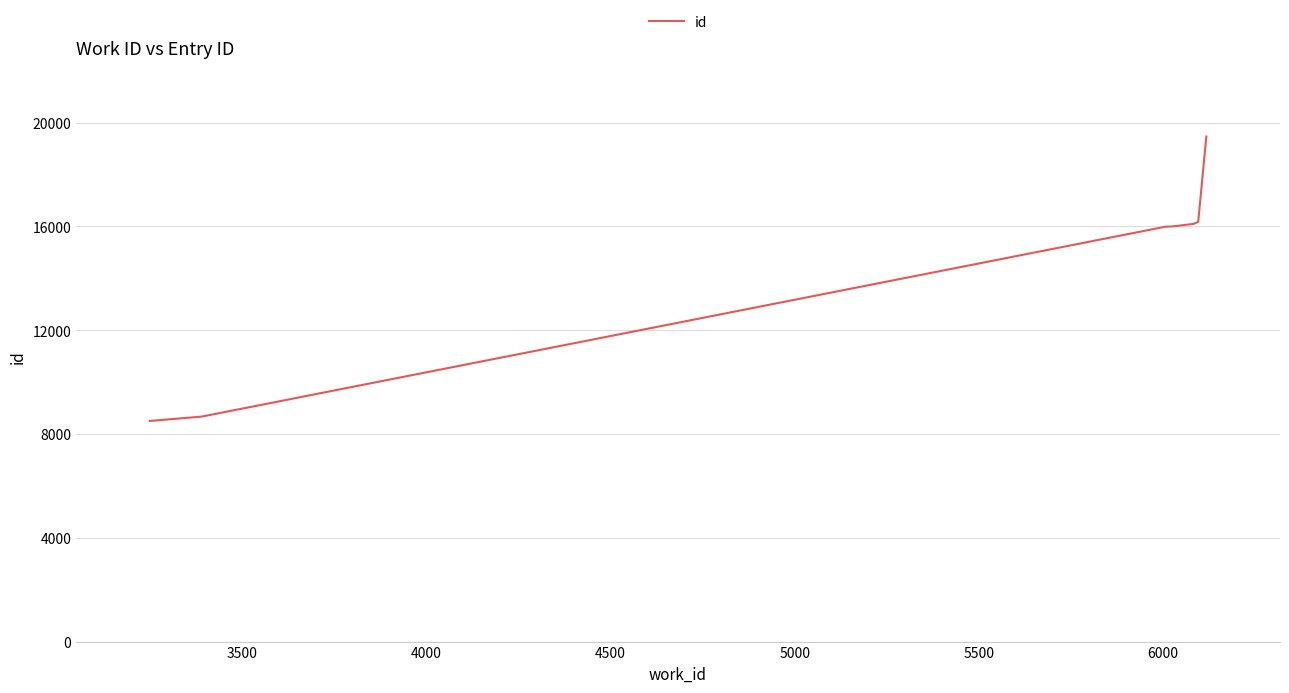

What is the smallest value displayed?

8503